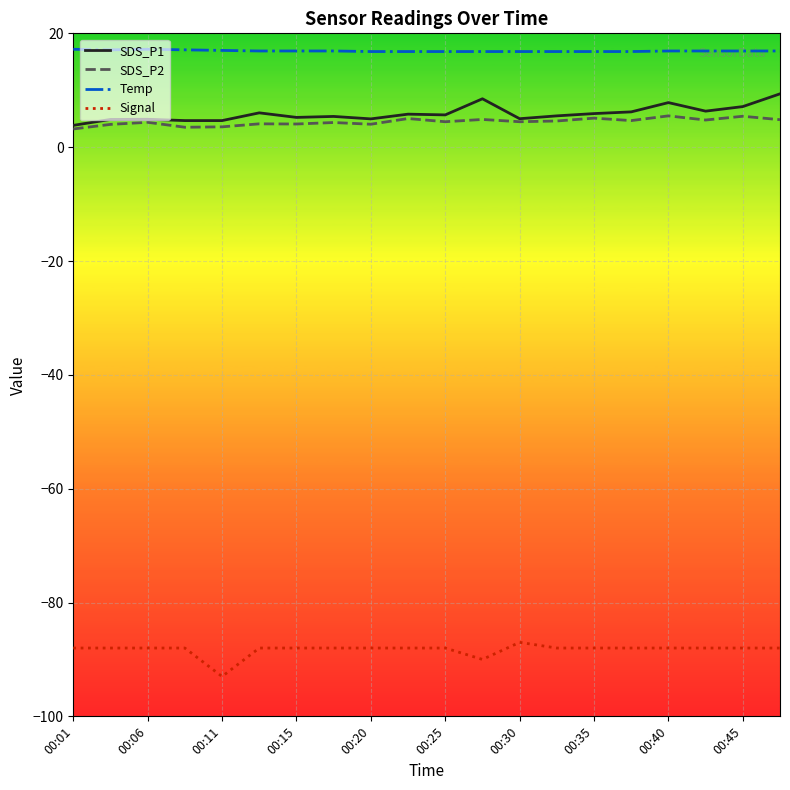

What is the maximum value for Temp?

17.2